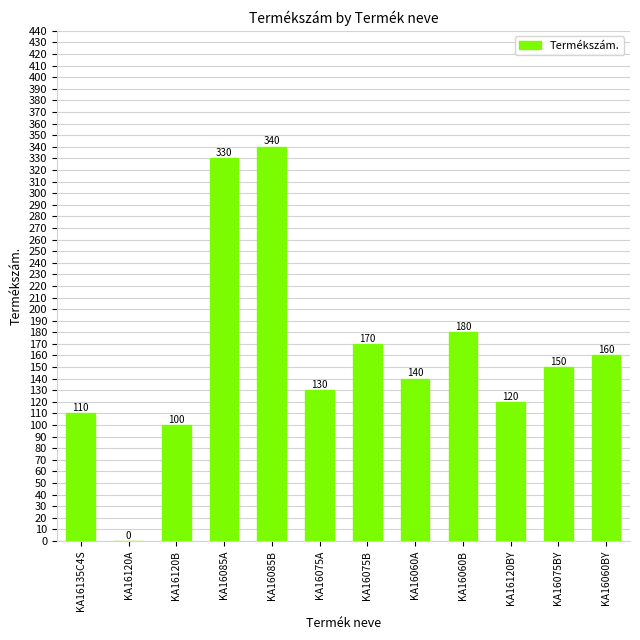

Reading left to right, what are all the values shown in this chart?

110	0	100	330	340	130	170	140	180	120	150	160